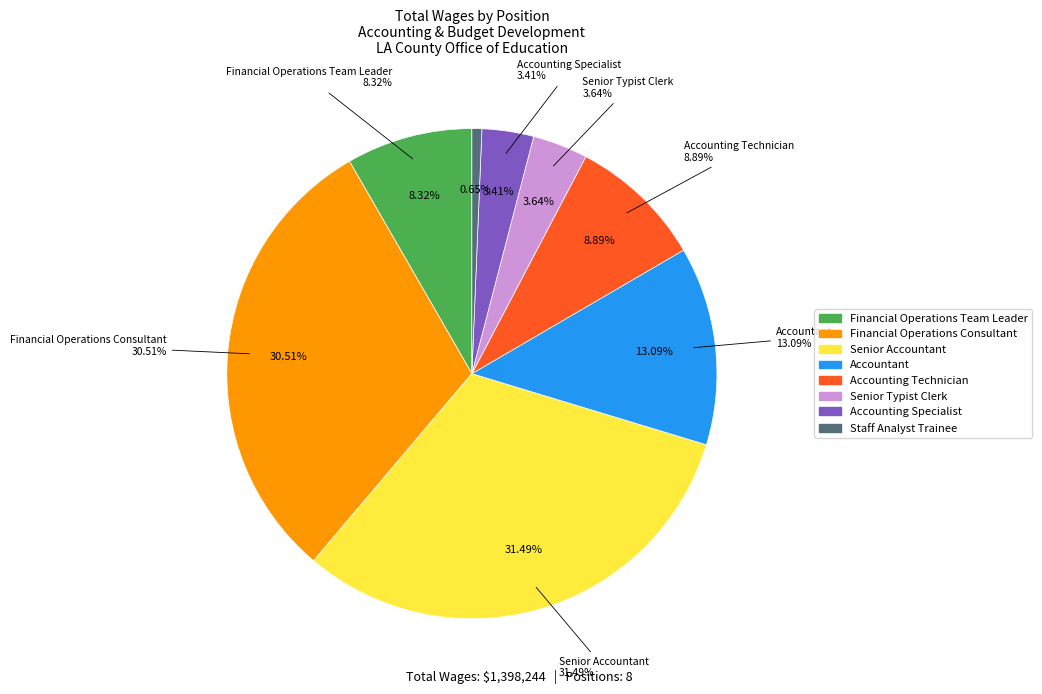

To the nearest percent, what is the combined percentage of Financial Operations Consultant and Staff Analyst Trainee?

31%